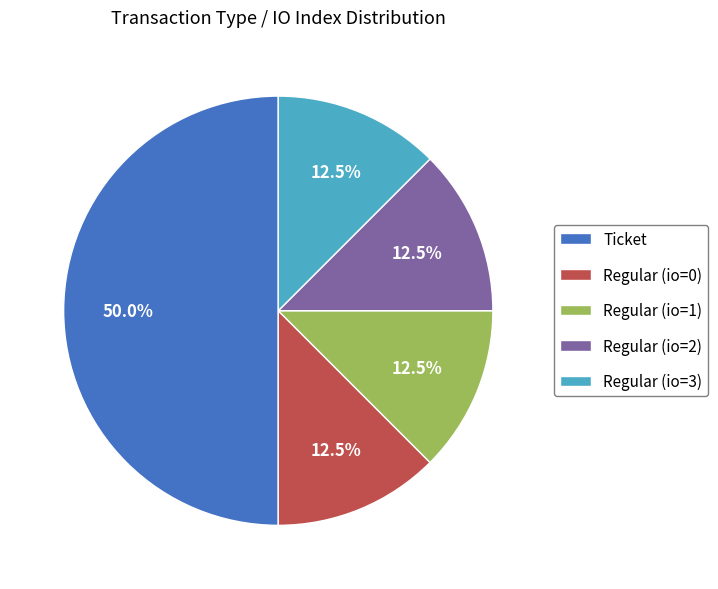

How many segments does this pie chart have?

5